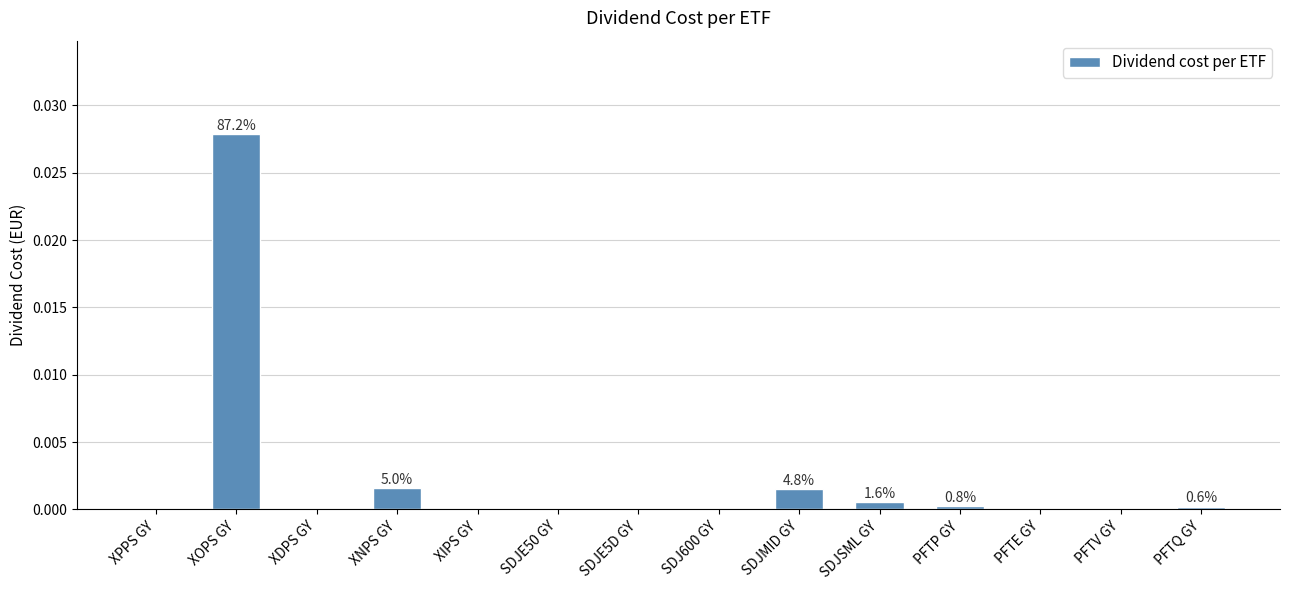

Which category has the highest value across all series?

XOPS GY